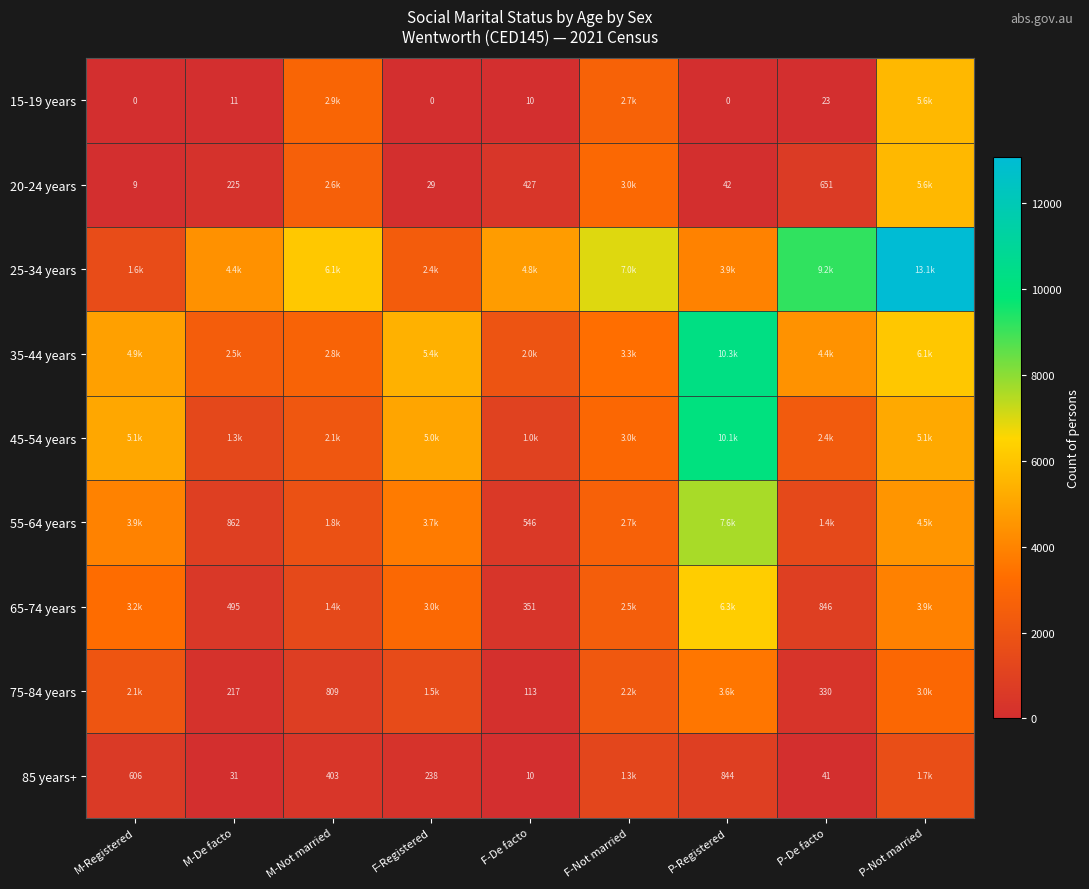

The 20-24 years series shows 225 at M-De facto. True or false?

True